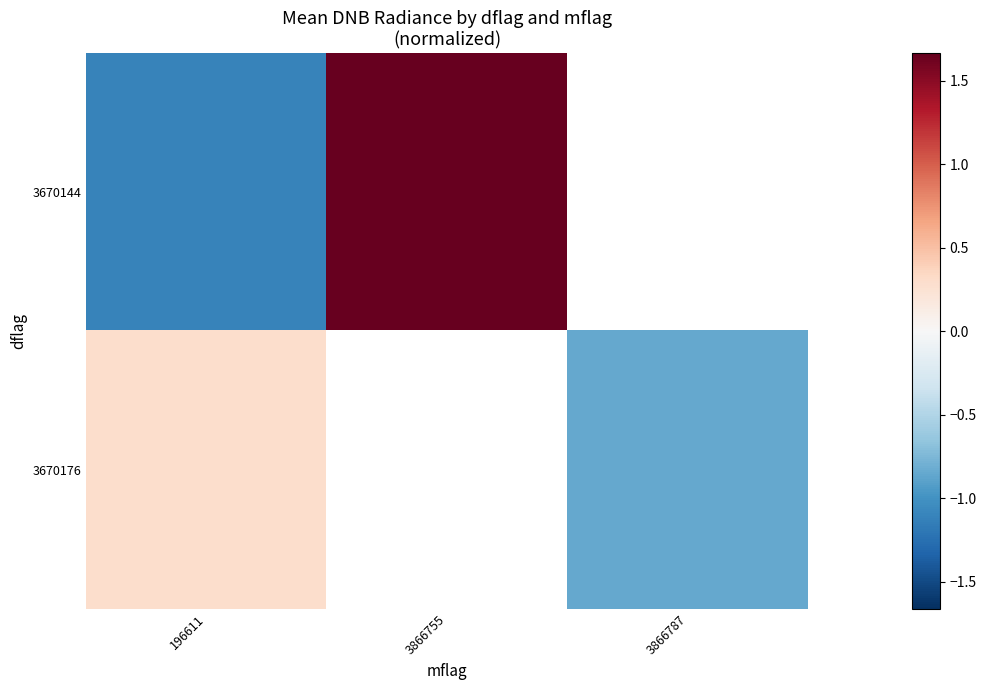

What is the smallest value displayed?

-1.1